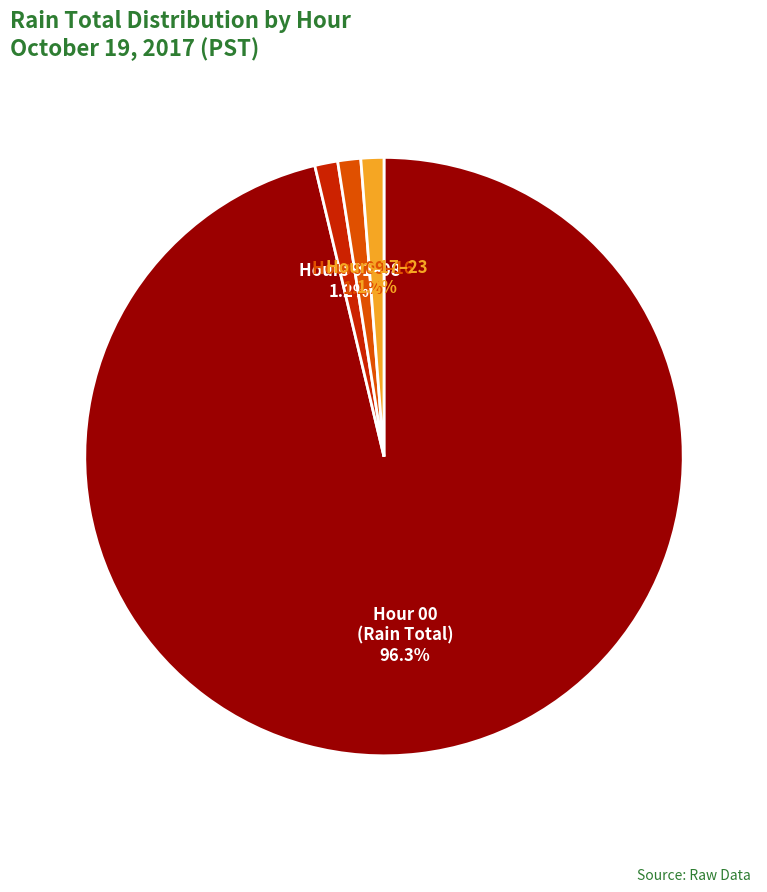

Is there any slice that represents more than half of the pie?

Yes